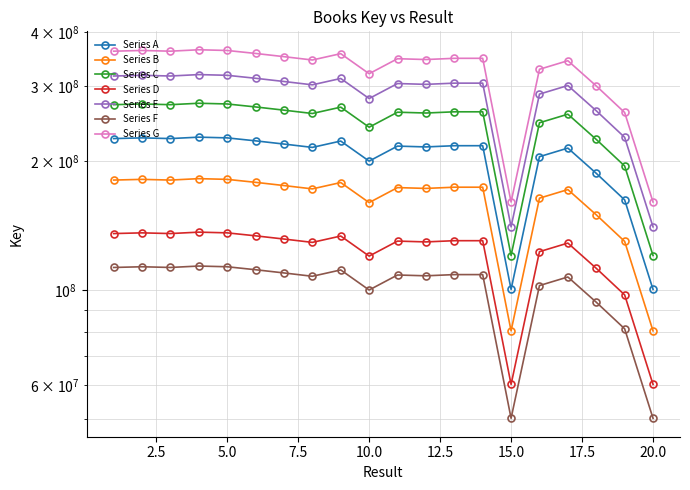

At which category does the chart reach its minimum across all series?

20